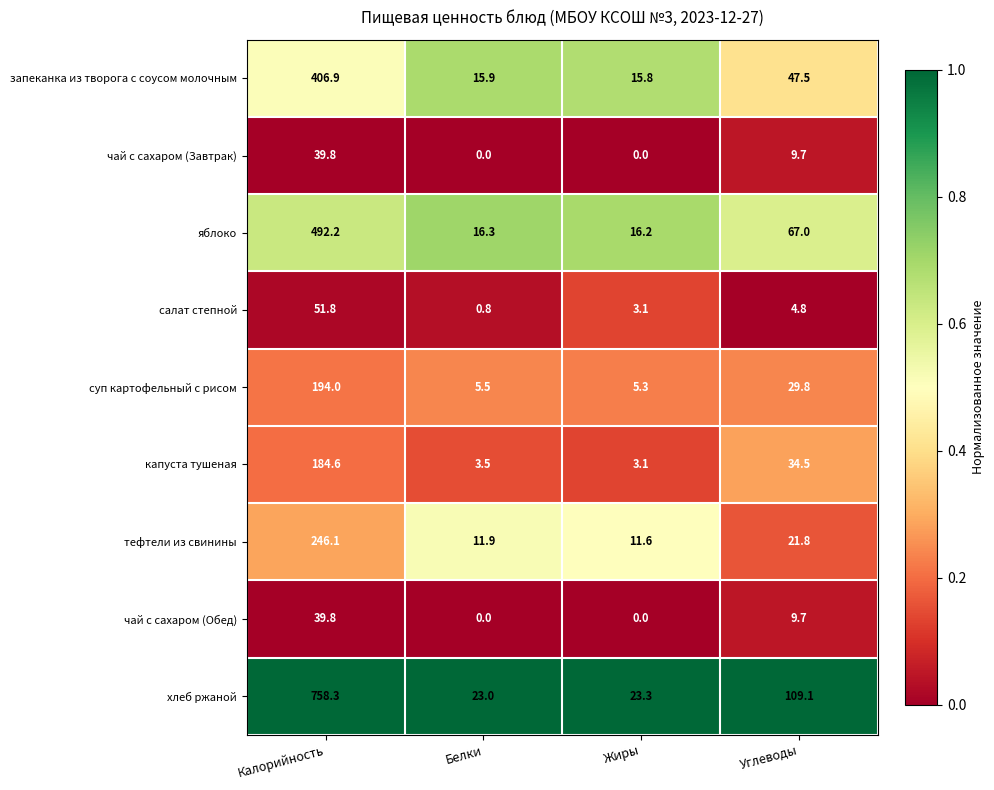

Is it true that капуста тушеная equals 306.6 at Калорийность?

False